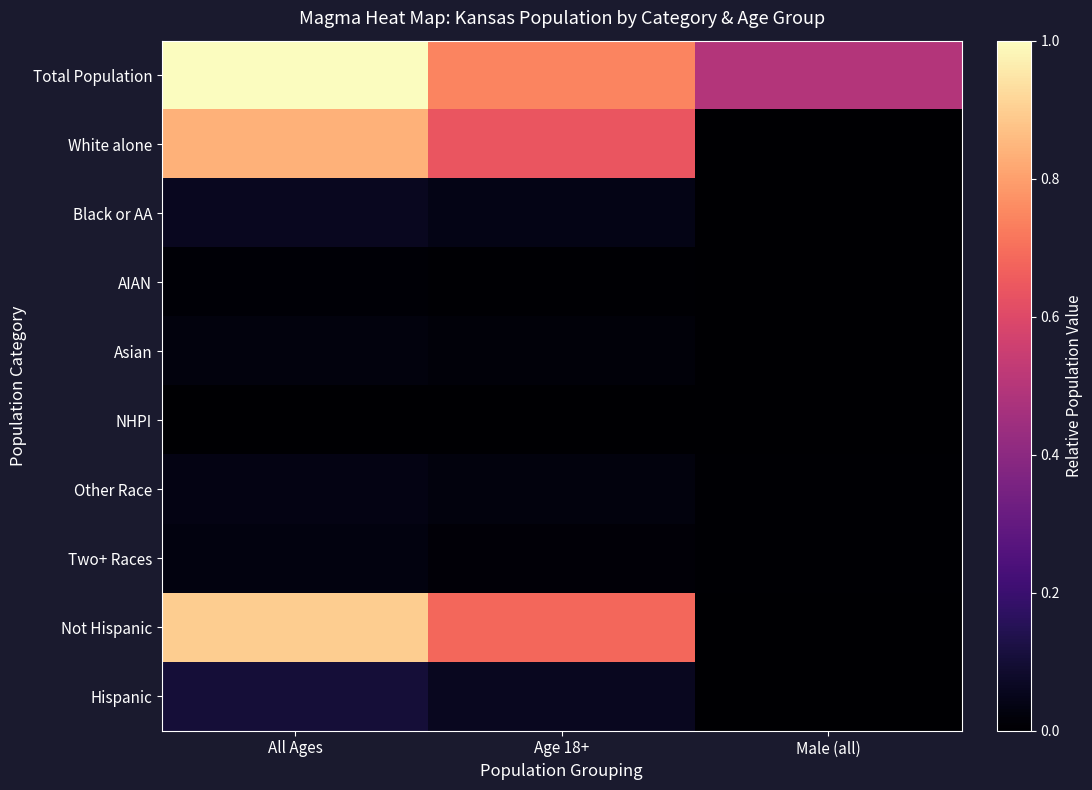

At which category is the sum across all series the highest?

All Ages